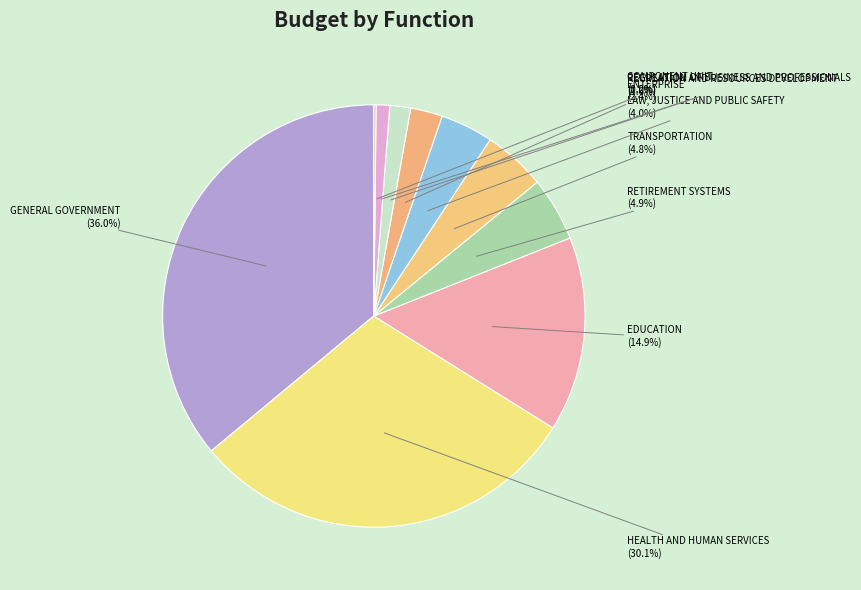

To the nearest percent, what is the combined percentage of TRANSPORTATION and RETIREMENT SYSTEMS?

10%